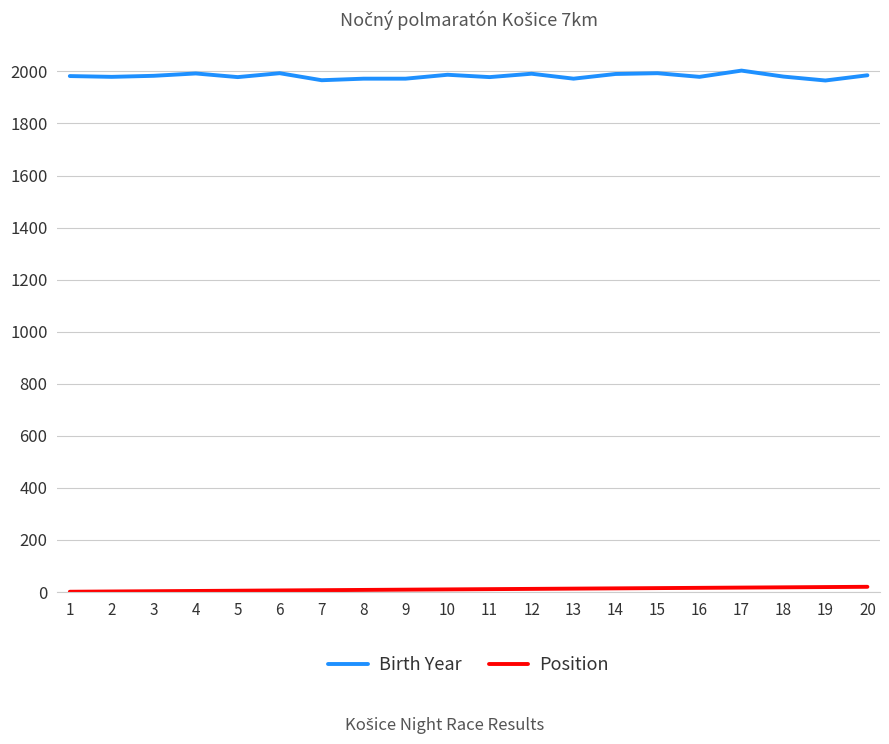

Which series has the widest spread of values?

Birth Year